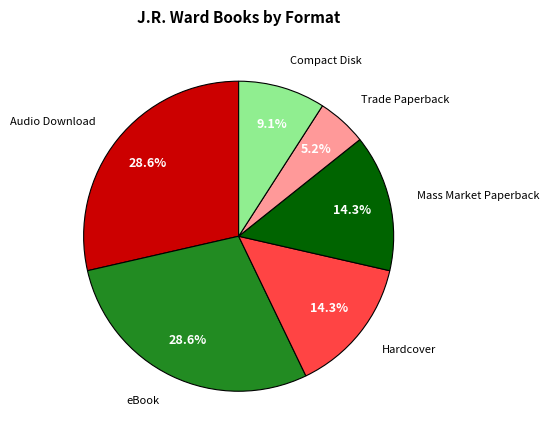

Between Trade Paperback and Audio Download, which is larger?

Audio Download